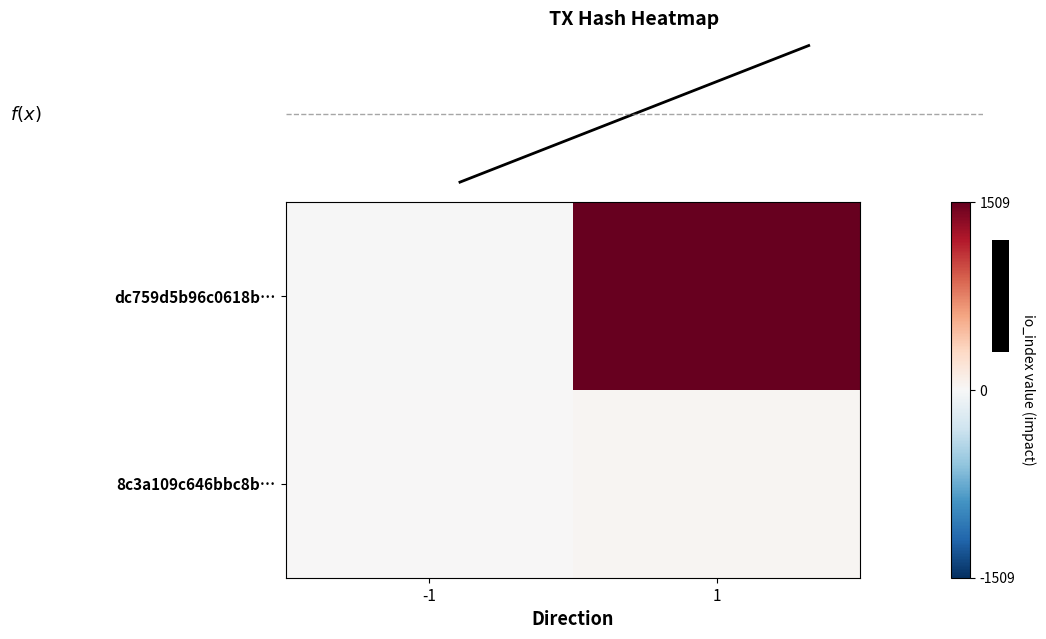

Between -1 and 1, which is larger?

1